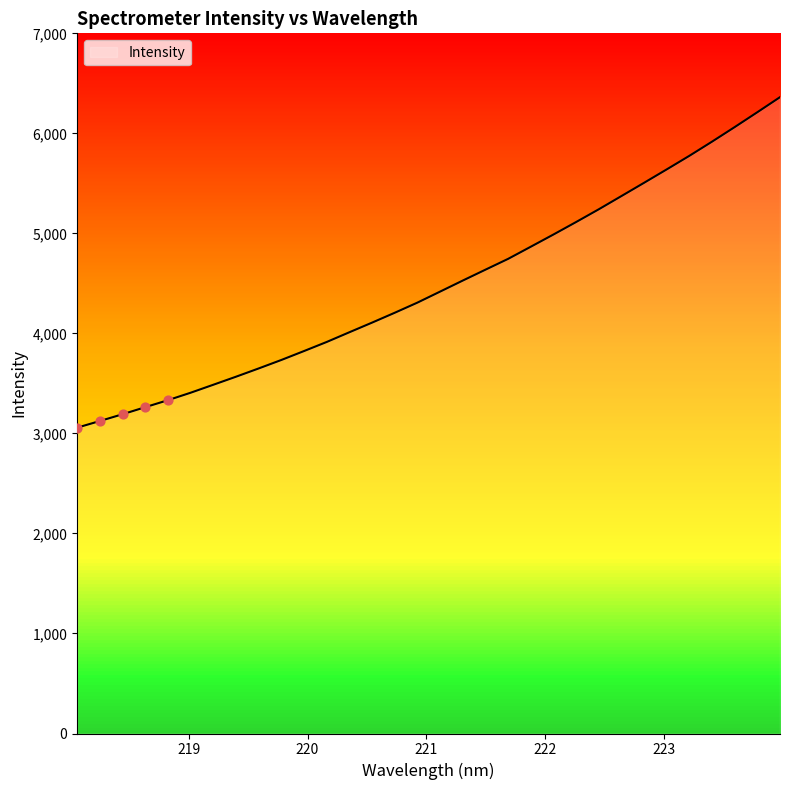

What is the ratio of the value at 218.442 to the value at 223.2172?

0.6